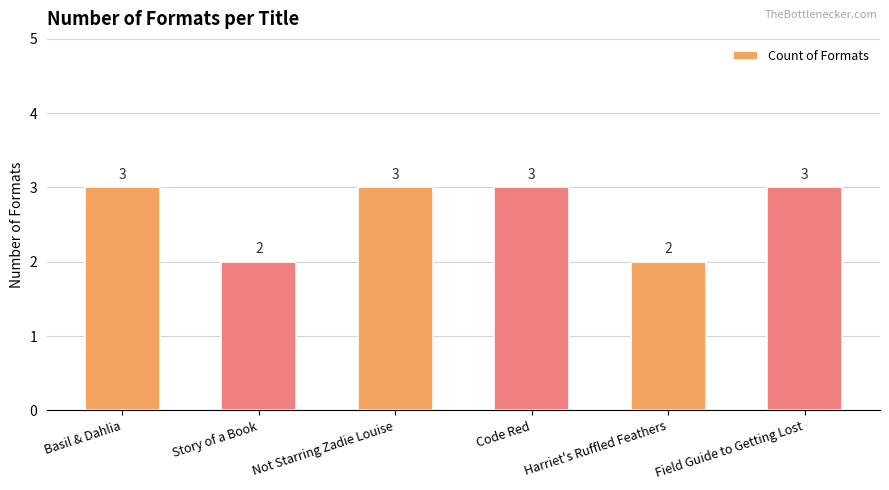

How many values are between 2 and 3?

6